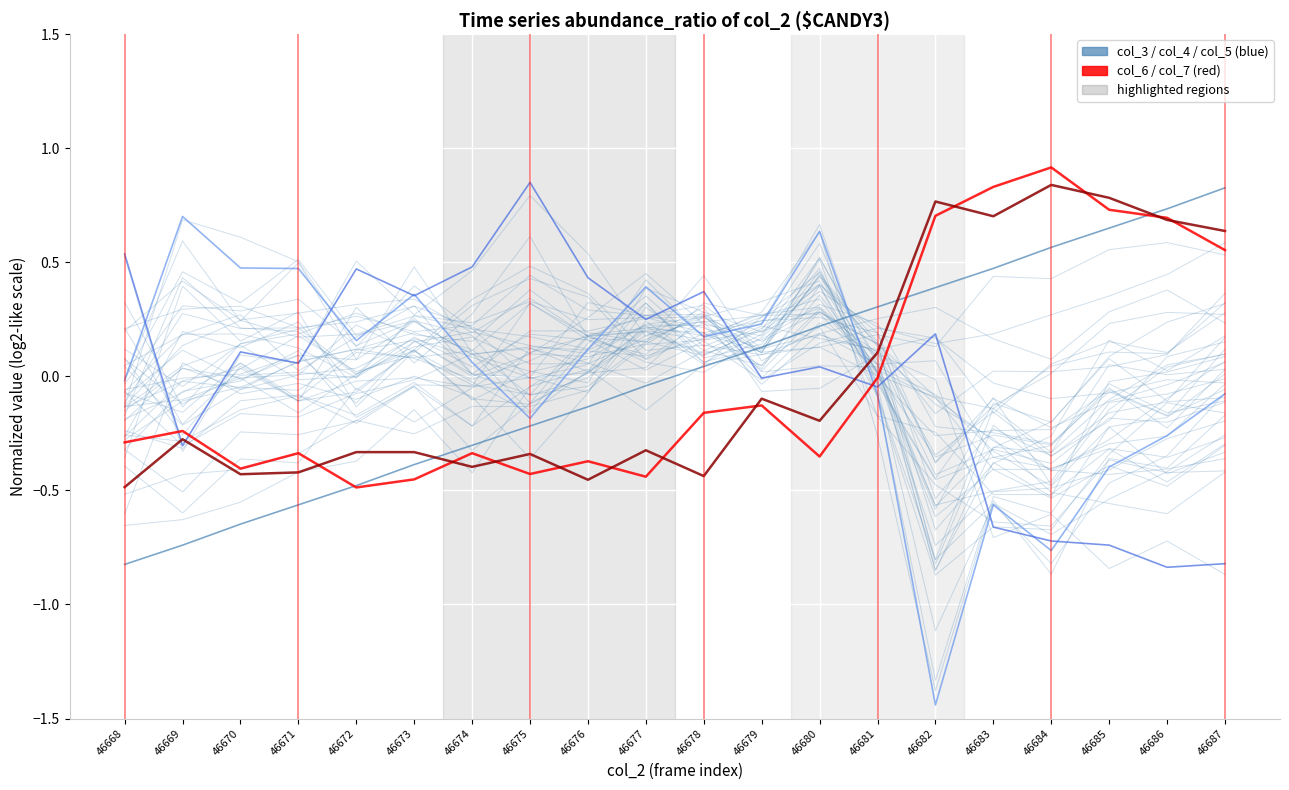

Rank the series by their maximum value, from highest to lowest.

col_6, col_5, col_7, col_3, col_4, background